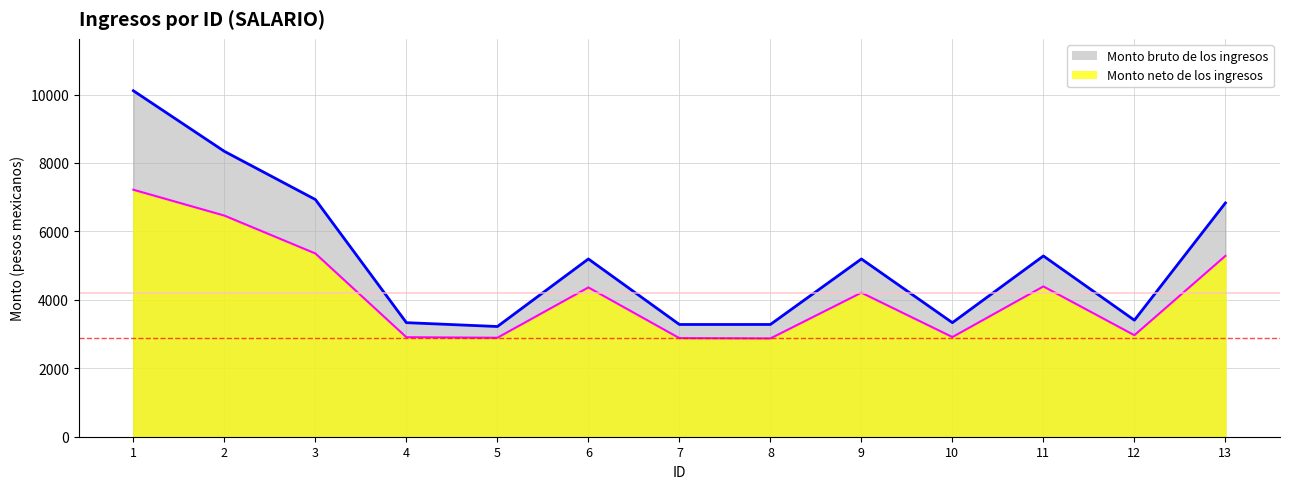

What is the sum of all Monto neto de los ingresos values?

54715.7